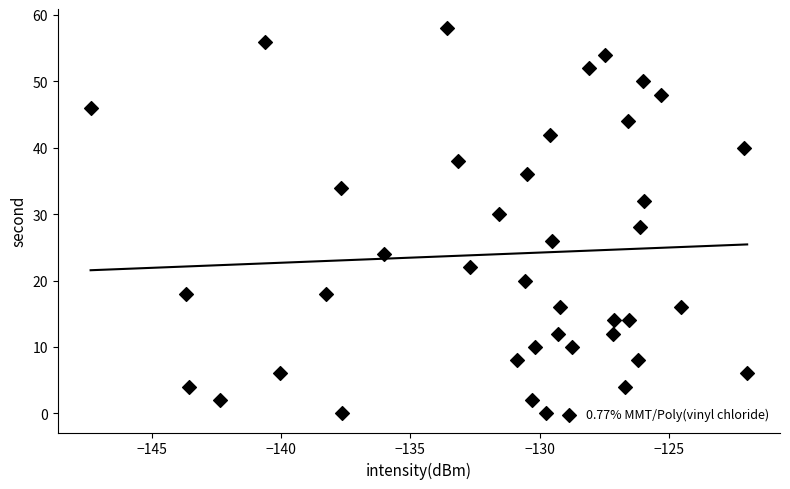

What is the range of Y values (max minus min)?

58